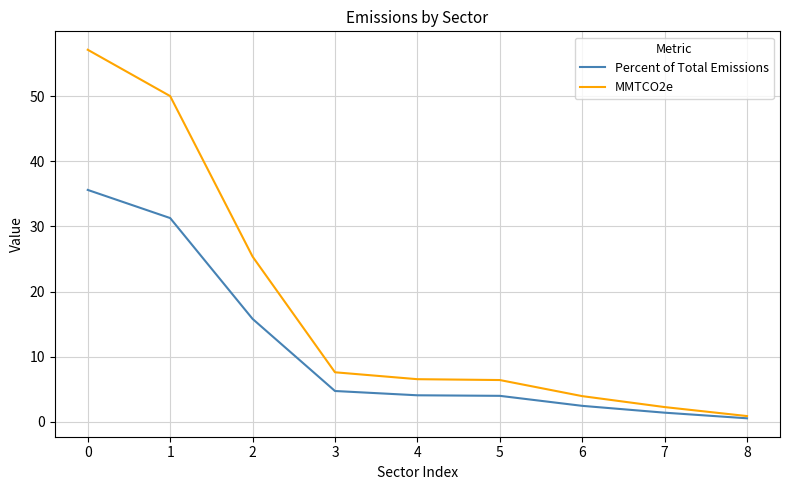

How many values in the MMTCO2e series are below 6?

3